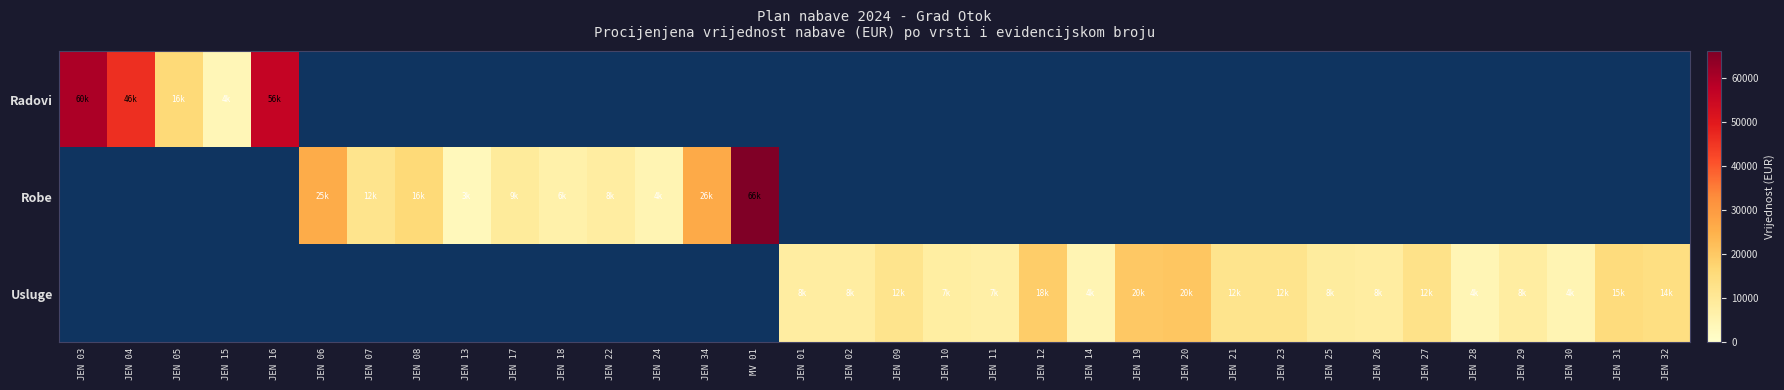

At which category is the sum across all series the highest?

MV 01